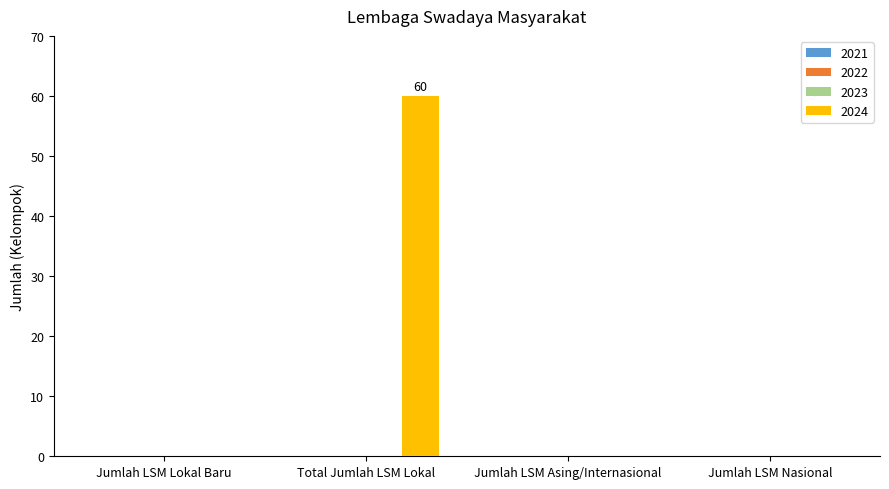

What is the maximum value shown in the chart?

60